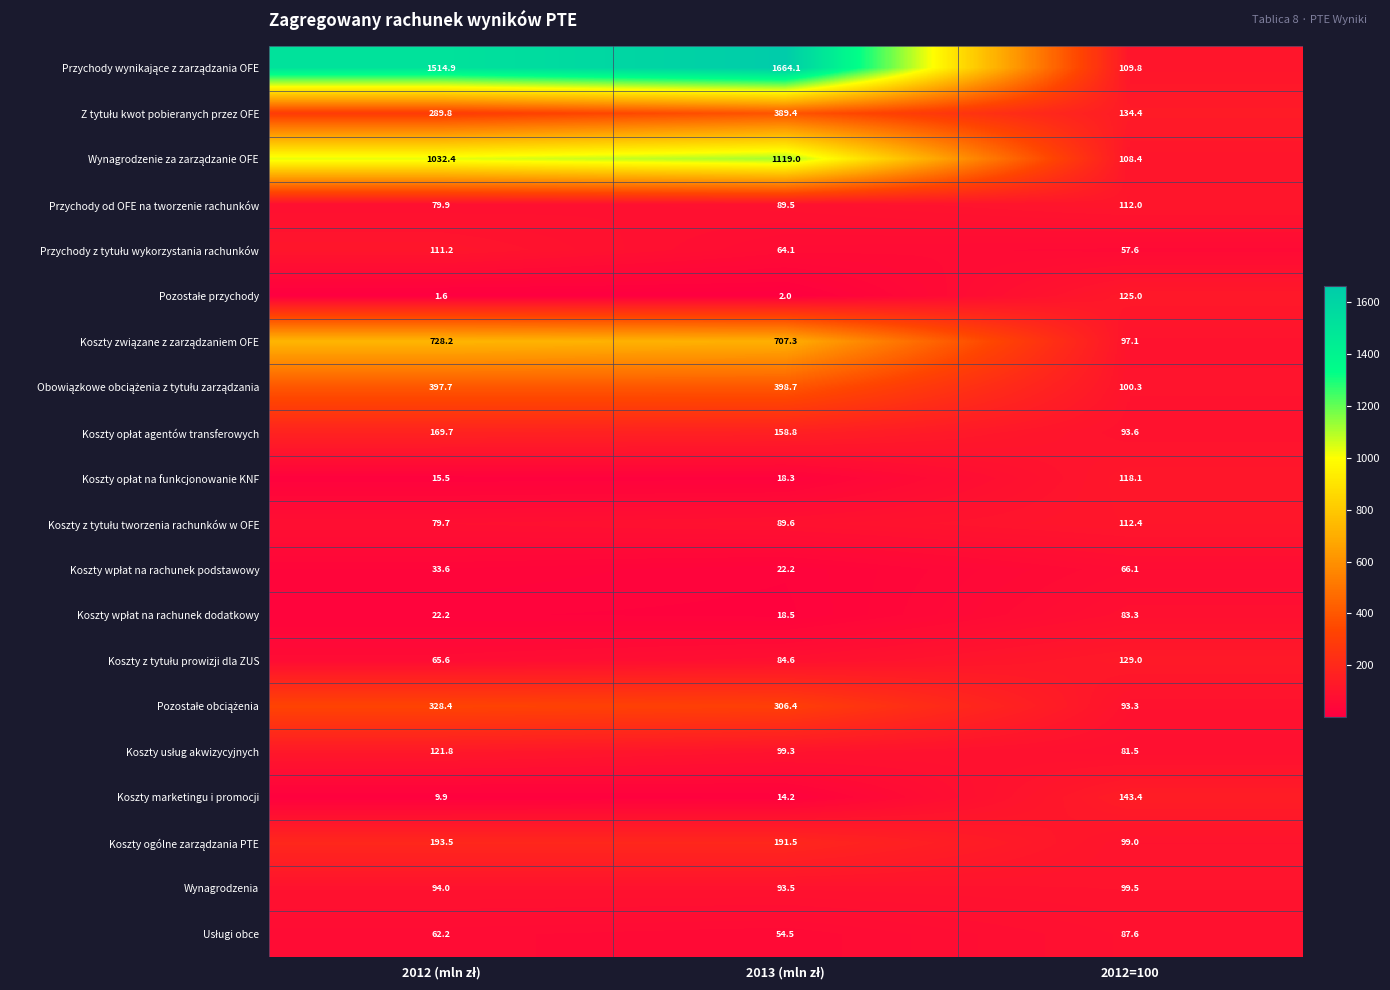

What is the greatest value displayed?

1664.1